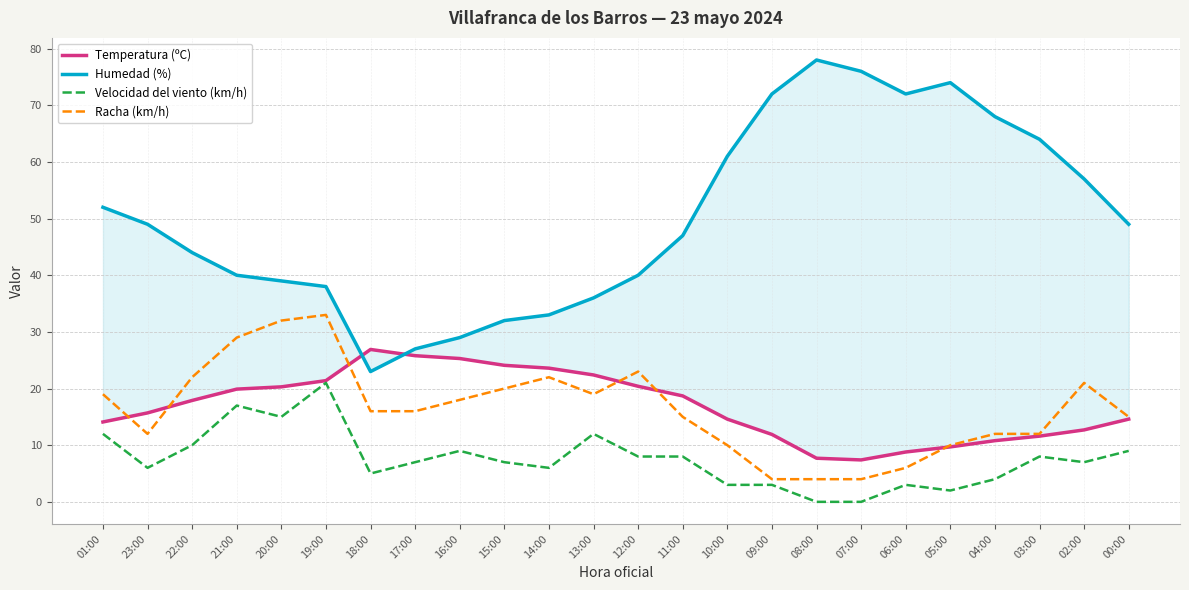

What is the value of the Humedad (%) point at the 7th from the left?

23.0